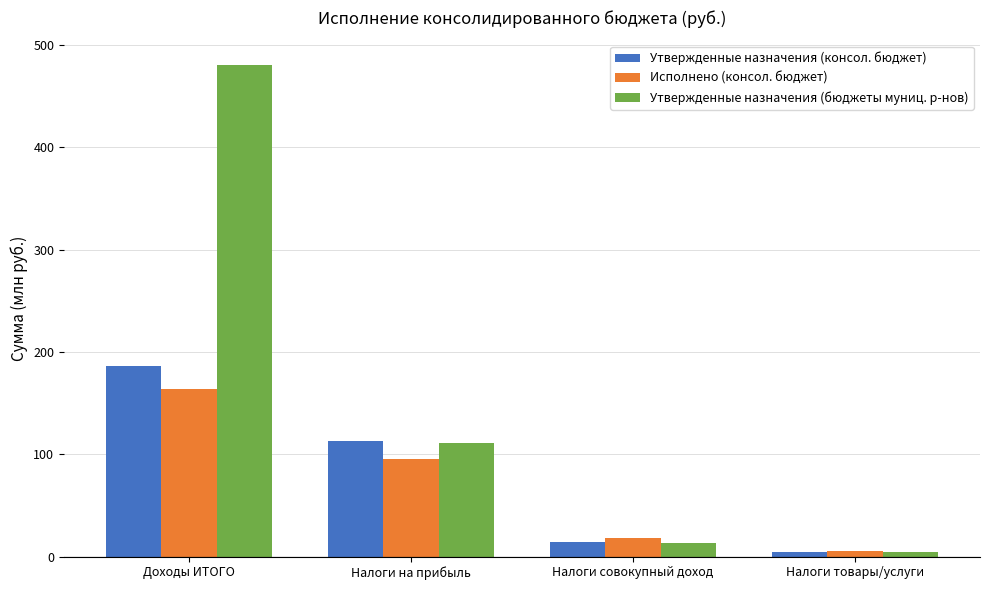

What is the label of the 4th bar from the right?

Доходы ИТОГО